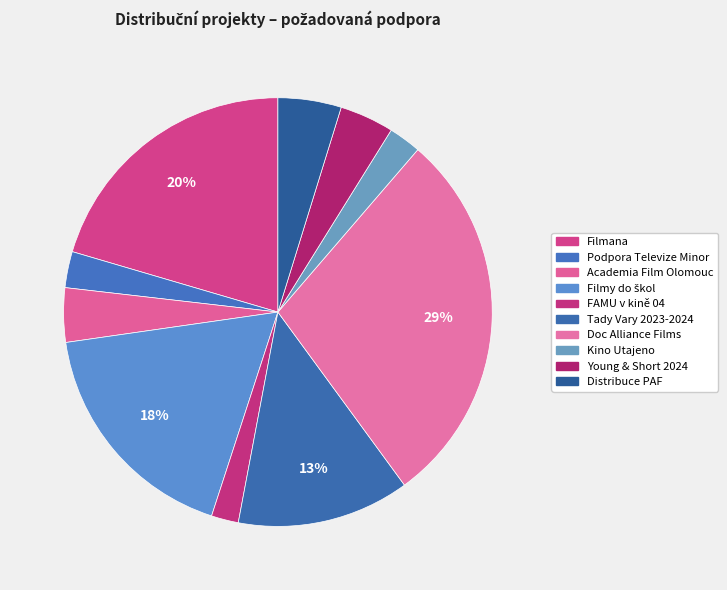

Is Doc Alliance Films the majority of the pie?

No